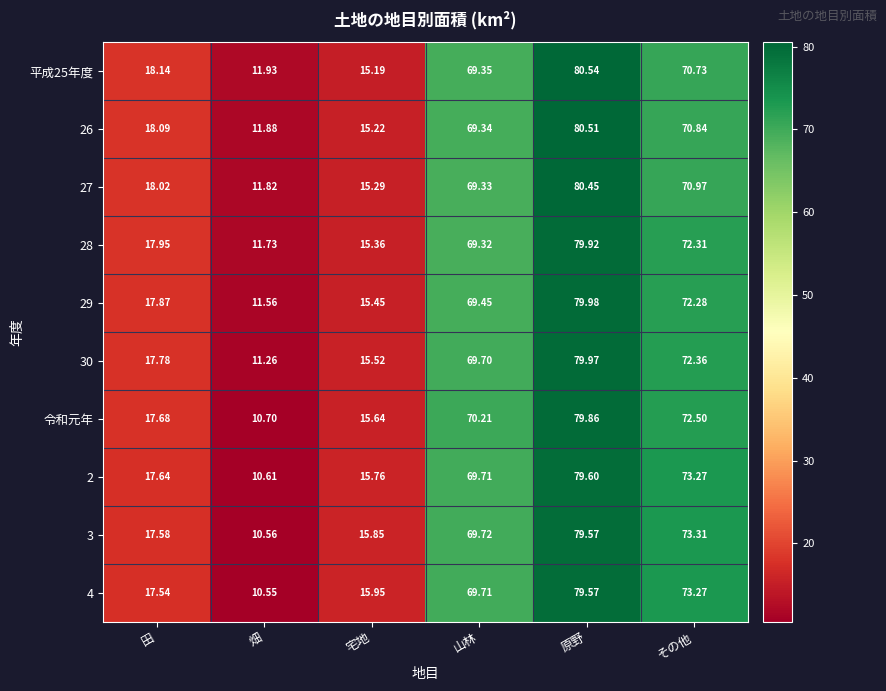

At how many categories does at least one series exceed 49?

3